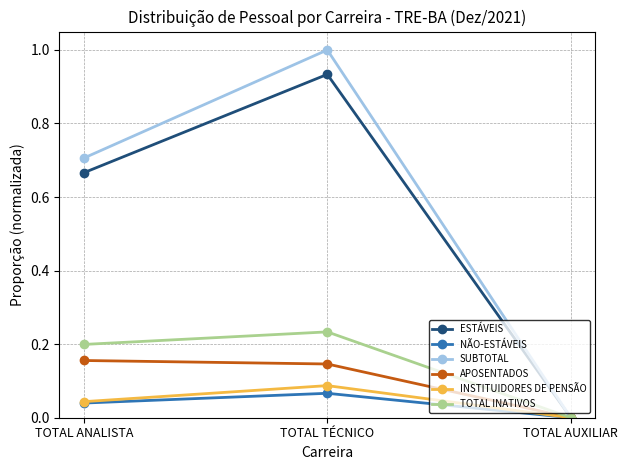

The value of NÃO-ESTÁVEIS at TOTAL AUXILIAR is 0.0. True or false?

True